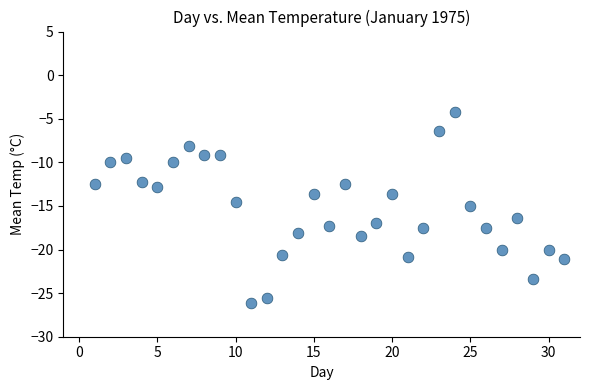

What is the range of Y values (max minus min)?

21.9